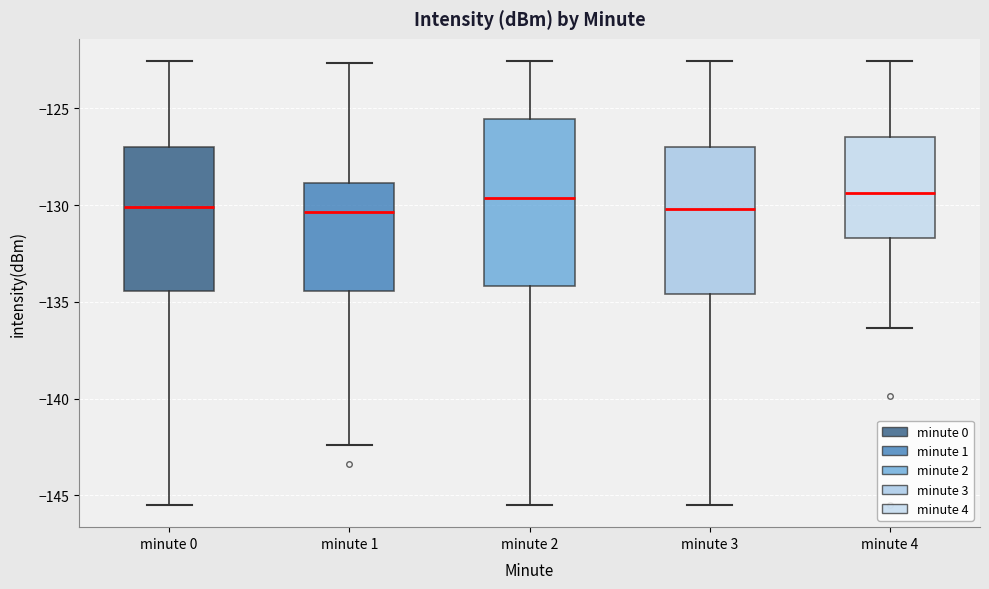

Where does the median line of the box for minute 0 sit on the y-axis? The values are not printed on the chart, so give them approximately, as read against the axis.

-130.0